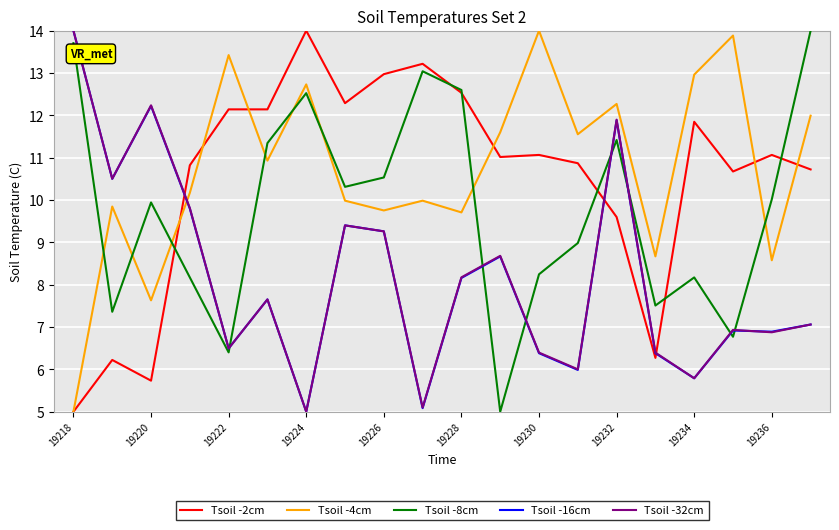

What is the greatest value displayed?

14.0